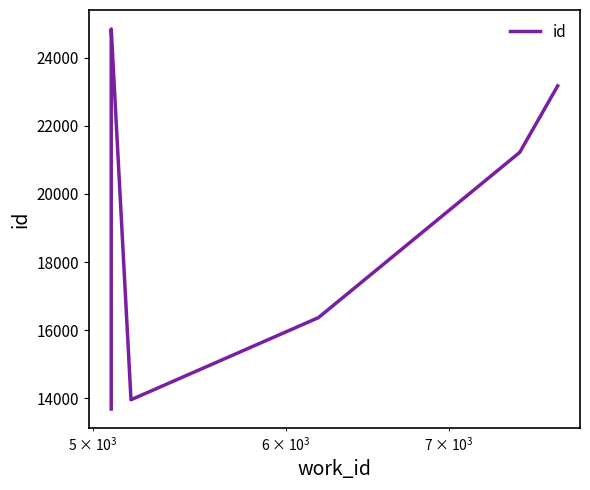

True or false: the data shows 5677 at 8.

False